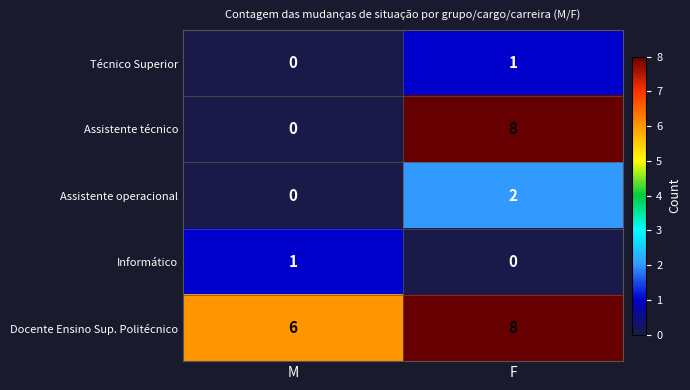

Is it true that Assistente técnico equals 8 at F?

True